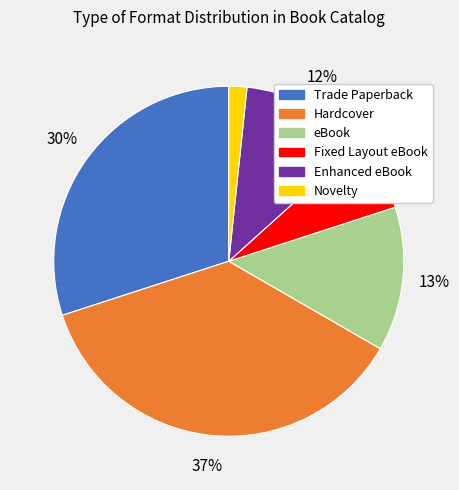

The Novelty slice represents 2% of the pie. True or false?

True